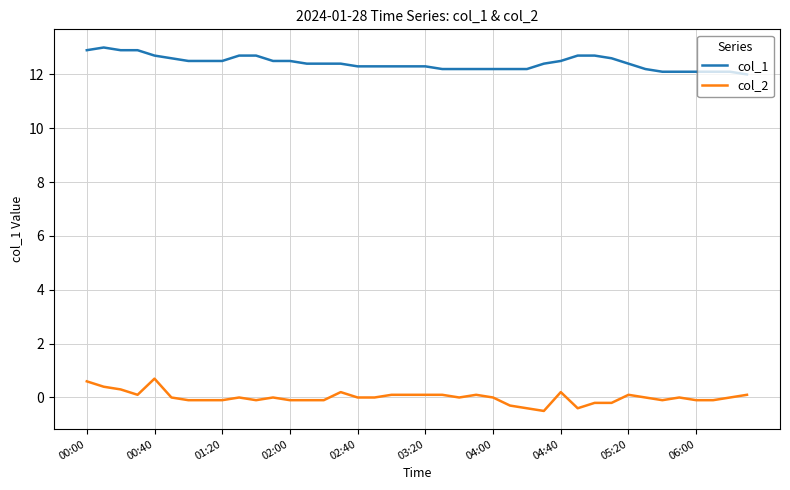

List the series in order of their overall mean, lowest first.

col_2, col_1